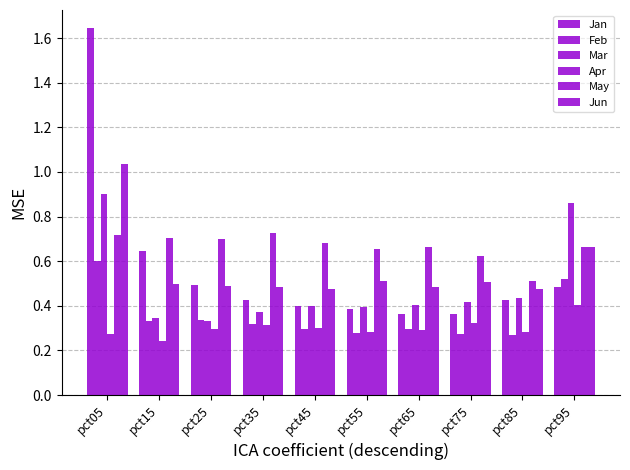

How many bars are there in total?

60